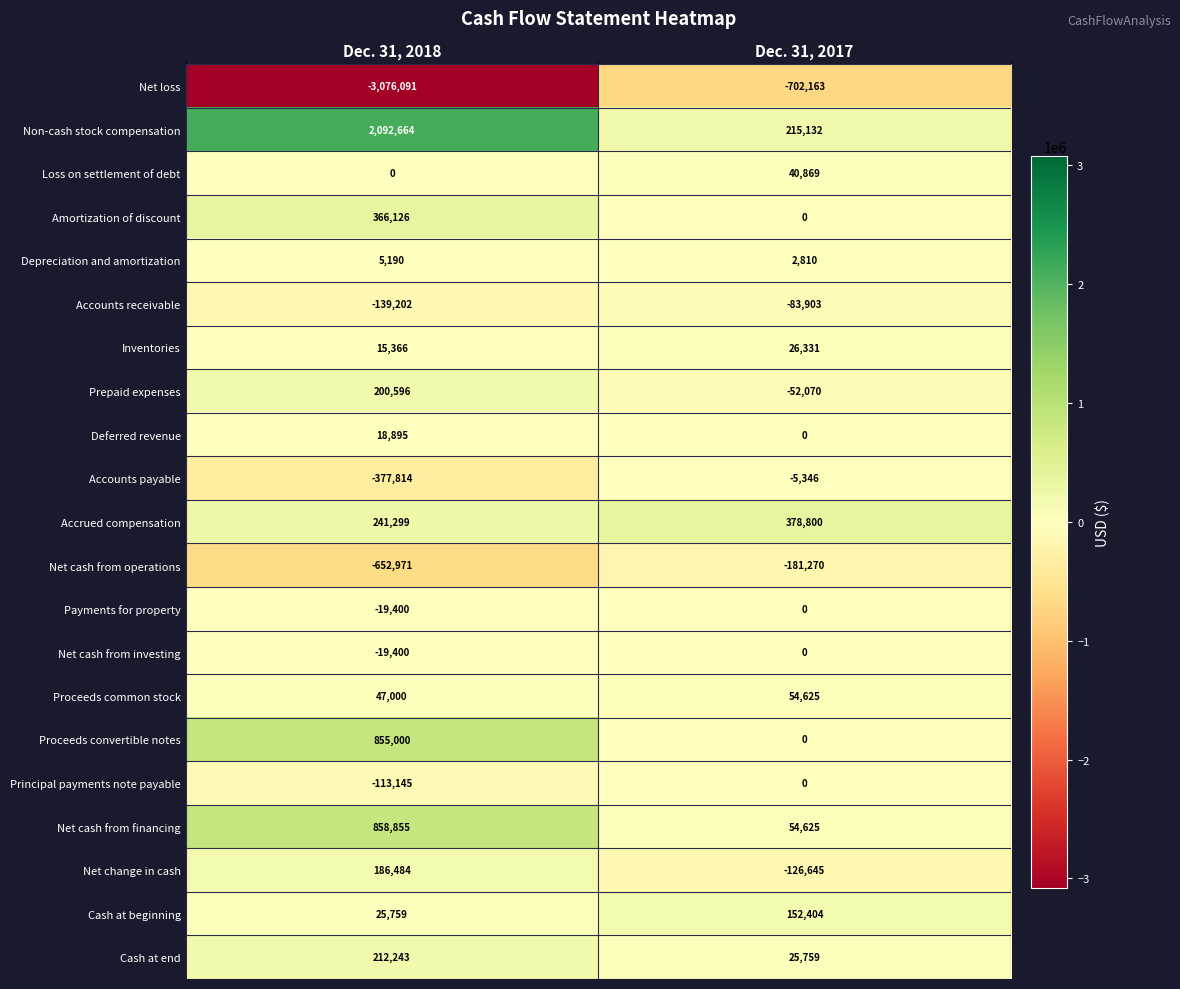

Which category has the highest value across all series?

Dec. 31, 2018